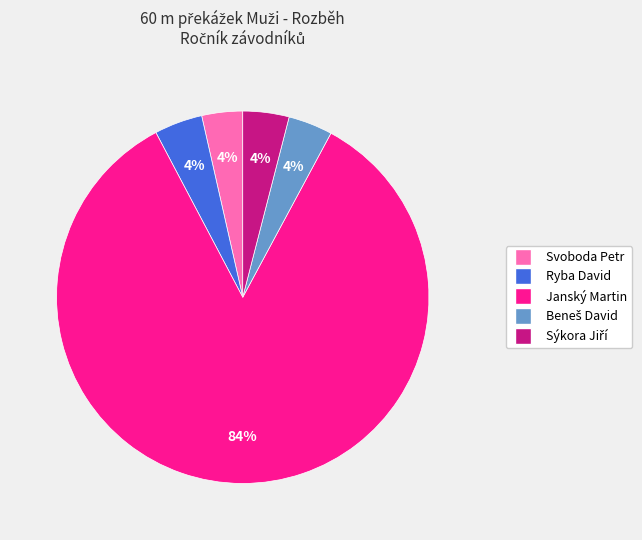

Which category has the biggest portion of the pie?

Janský Martin